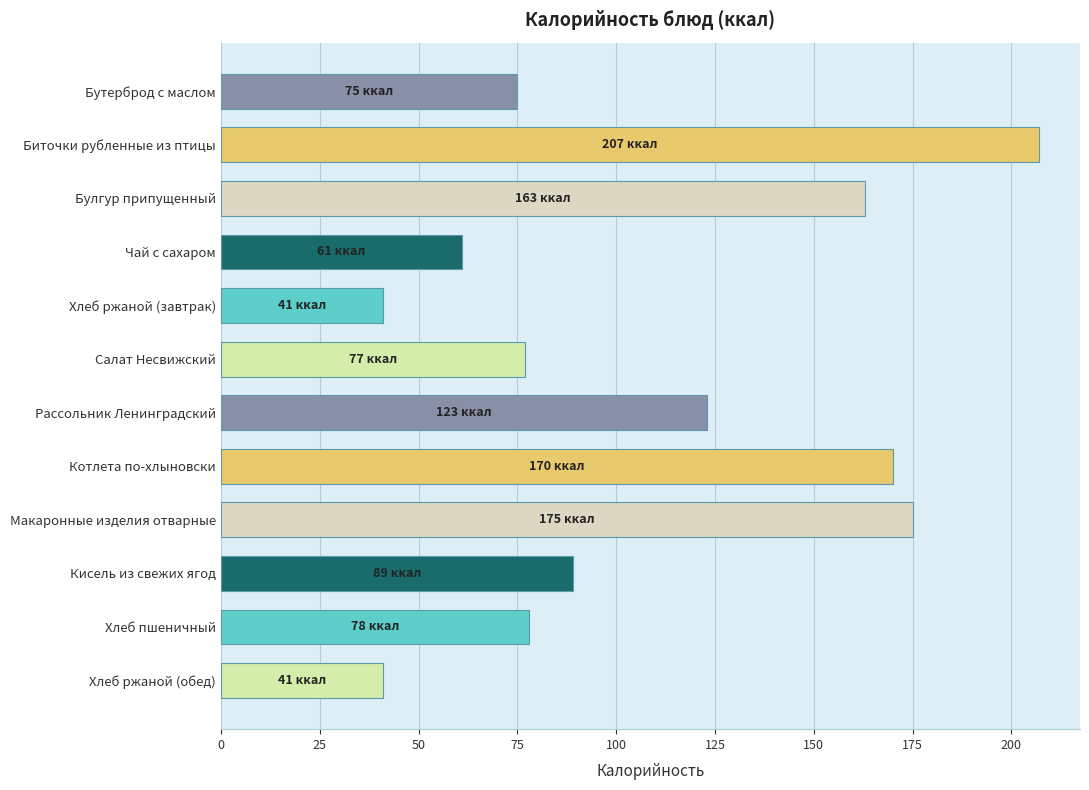

True or false: the data shows 123 at Рассольник Ленинградский.

True